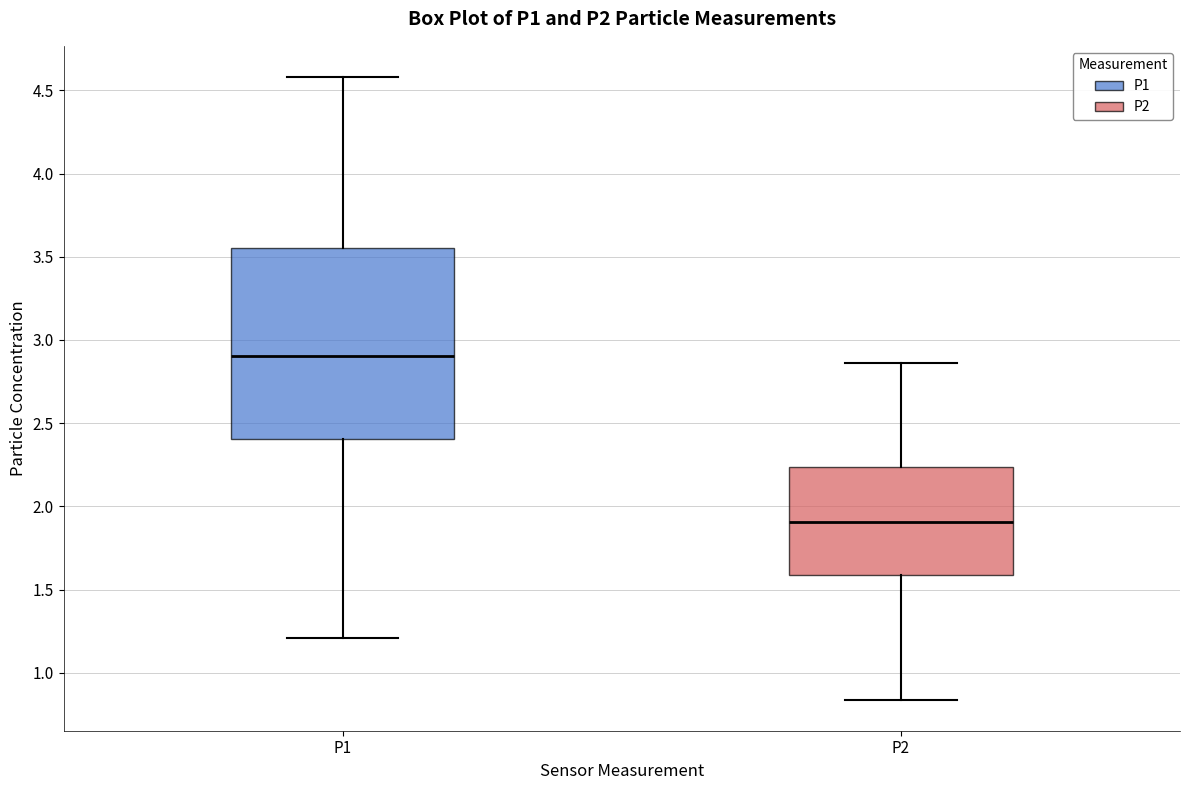

Reading left to right, transcribe this box plot: for each box, give where its median line is, the range the box spans, and where its two whiskers end, as read against the y-axis. The values are not printed on the chart, so give them approximately, as read against the axis.

P1: median 2.90, box 2.40 to 3.55, whiskers 1.20 to 4.60
P2: median 1.90, box 1.60 to 2.25, whiskers 0.85 to 2.85